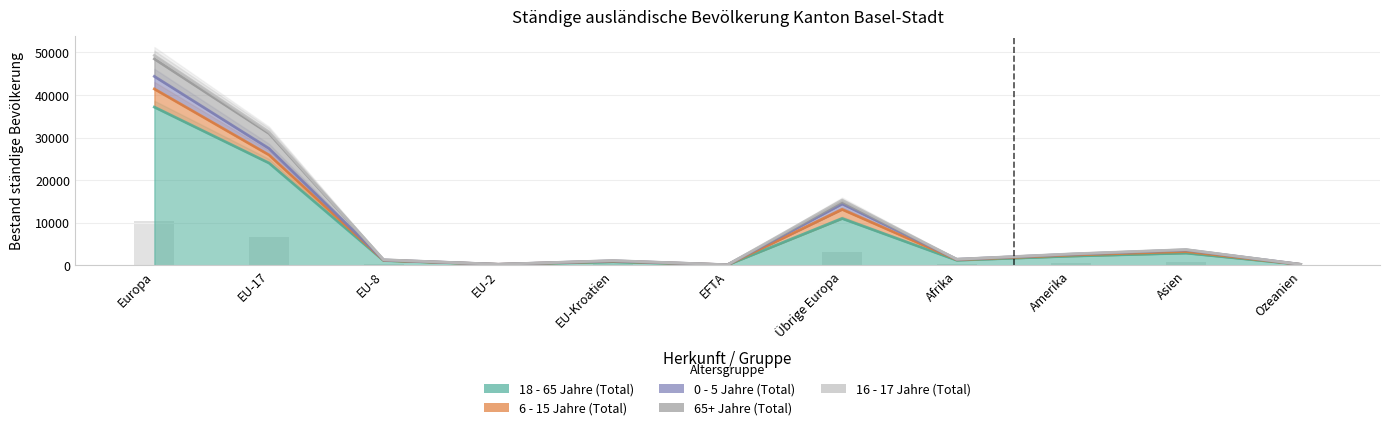

Reading left to right, transcribe all the data shown in this chart.

18 - 65 Jahre (Total): Europa=37169	EU-17=24023	EU-8=1094	EU-2=185	EU-Kroatien=803	EFTA=84	Übrige Europa=10980	Afrika=1167	Amerika=2140	Asien=2855	Ozeanien=165
6 - 15 Jahre (Total): Europa=4260	EU-17=1901	EU-8=57	EU-2=16	EU-Kroatien=147	EFTA=4	Übrige Europa=2135	Afrika=121	Amerika=249	Asien=359	Ozeanien=20
0 - 5 Jahre (Total): Europa=2953	EU-17=1519	EU-8=62	EU-2=8	EU-Kroatien=62	EFTA=6	Übrige Europa=1296	Afrika=88	Amerika=175	Asien=352	Ozeanien=12
65+ Jahre (Total): Europa=4112	EU-17=3528	EU-8=53	EU-2=2	EU-Kroatien=47	EFTA=8	Übrige Europa=474	Afrika=12	Amerika=50	Asien=71	Ozeanien=5
16 - 17 Jahre (Total): Europa=813	EU-17=357	EU-8=8	EU-2=0	EU-Kroatien=27	EFTA=1	Übrige Europa=420	Afrika=22	Amerika=48	Asien=38	Ozeanien=1